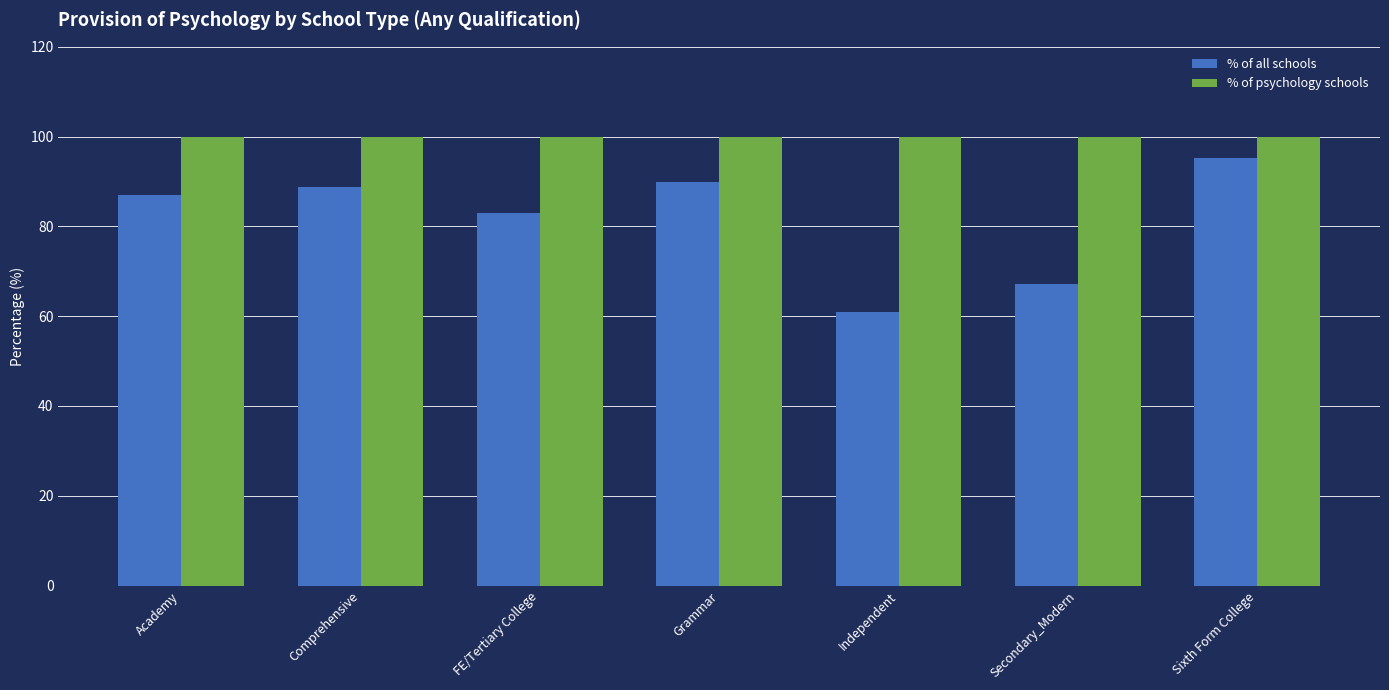

What is the label of the 7th bar from the right?

Academy